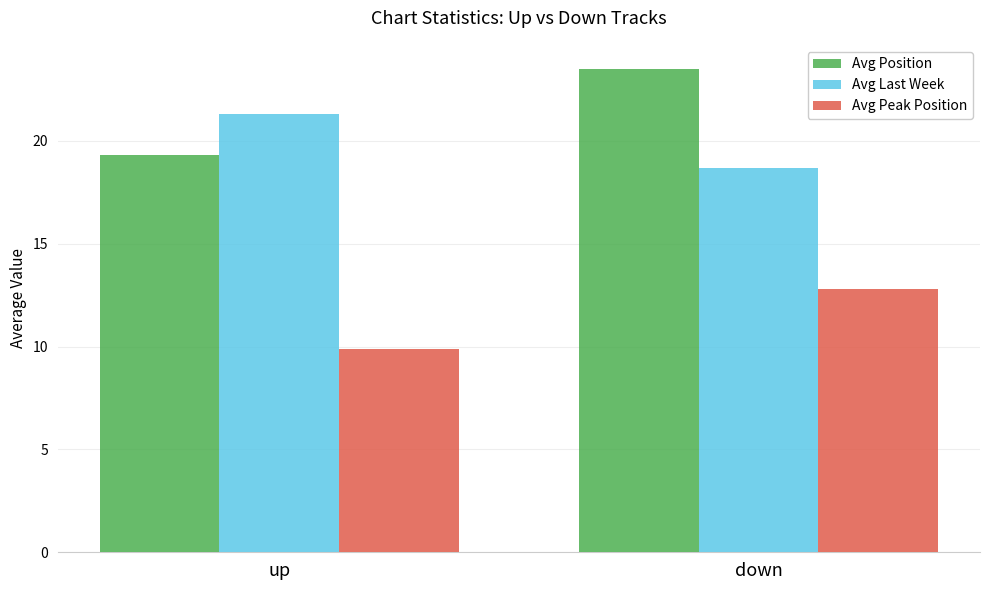

What is the maximum value for Avg Last Week?

21.3